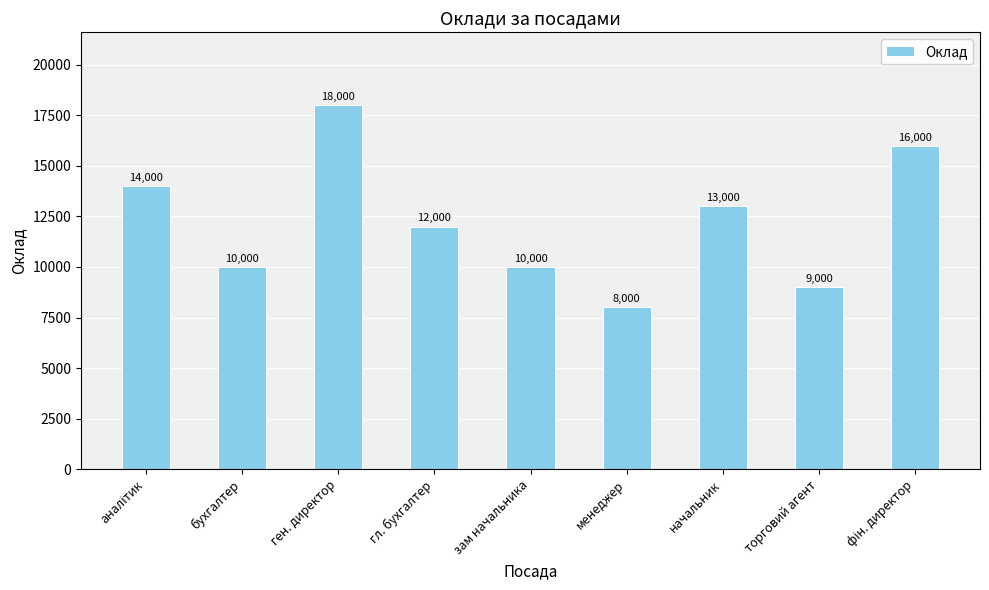

What is the difference between the values at ген. директор and менеджер?

10000